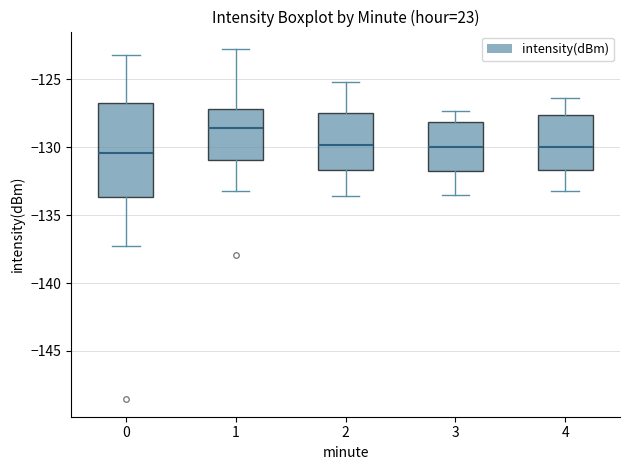

Which box is the tallest, from its lower edge to its upper edge?

0